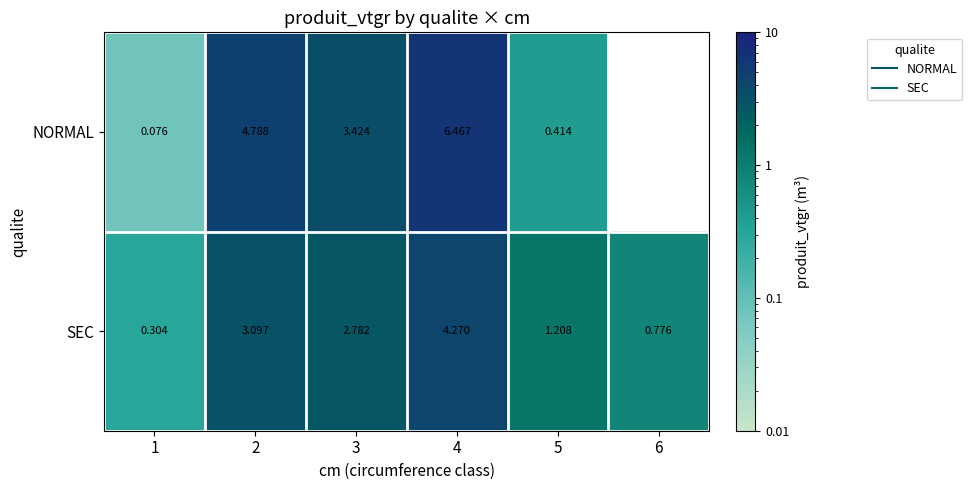

At how many categories does at least one series exceed 3?

3